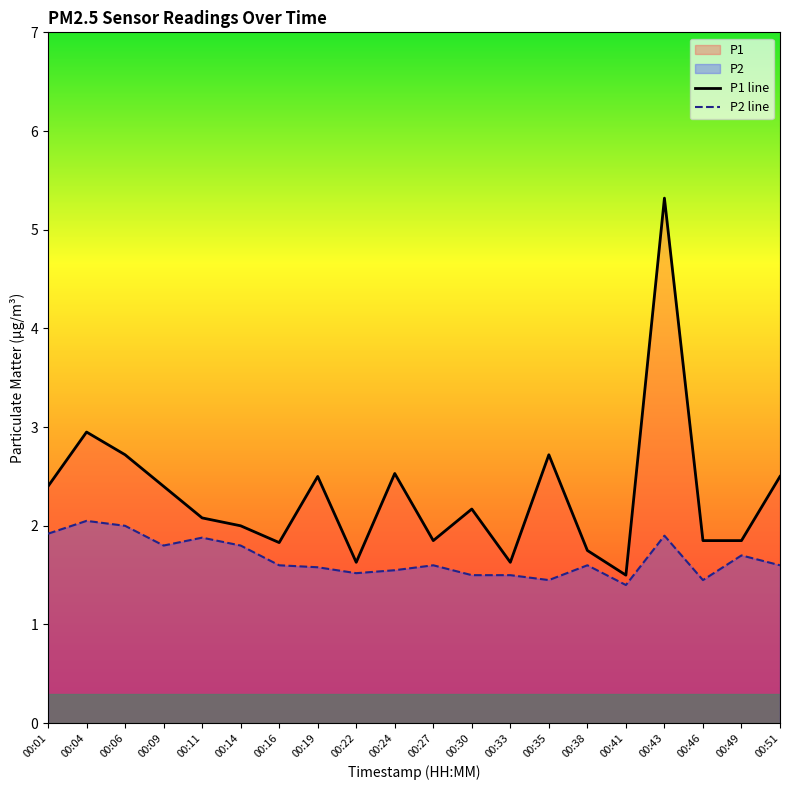

What is the total value across all series at 00:33?

3.1